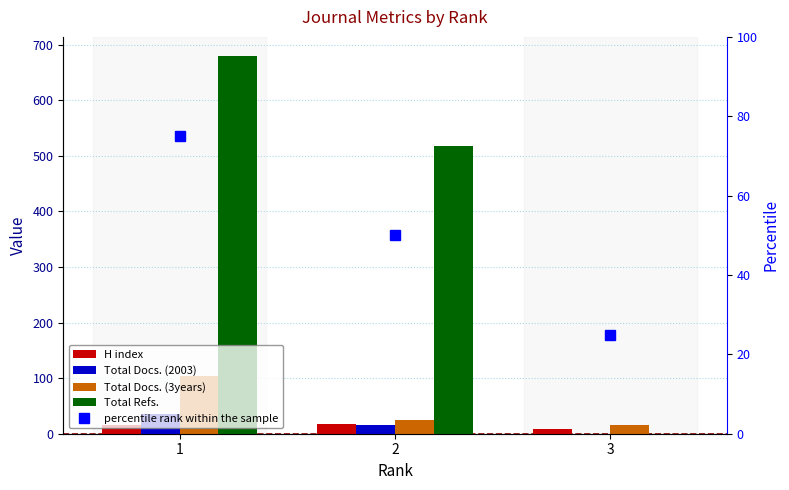

What is the average value of the Total Refs. series?

399